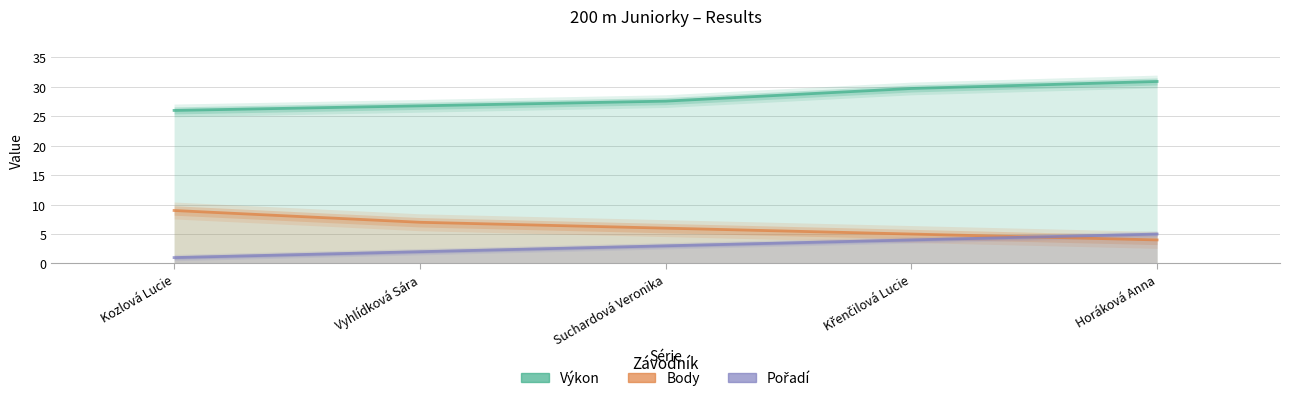

Reading left to right, what are all the values shown in this chart?

Výkon: Kozlová Lucie=26.0	Vyhlídková Sára=26.8	Suchardová Veronika=27.6	Křenčilová Lucie=29.7	Horáková Anna=30.9
Body: Kozlová Lucie=9.0	Vyhlídková Sára=7.0	Suchardová Veronika=6.0	Křenčilová Lucie=5.0	Horáková Anna=4.0
Pořadí: Kozlová Lucie=1.0	Vyhlídková Sára=2.0	Suchardová Veronika=3.0	Křenčilová Lucie=4.0	Horáková Anna=5.0